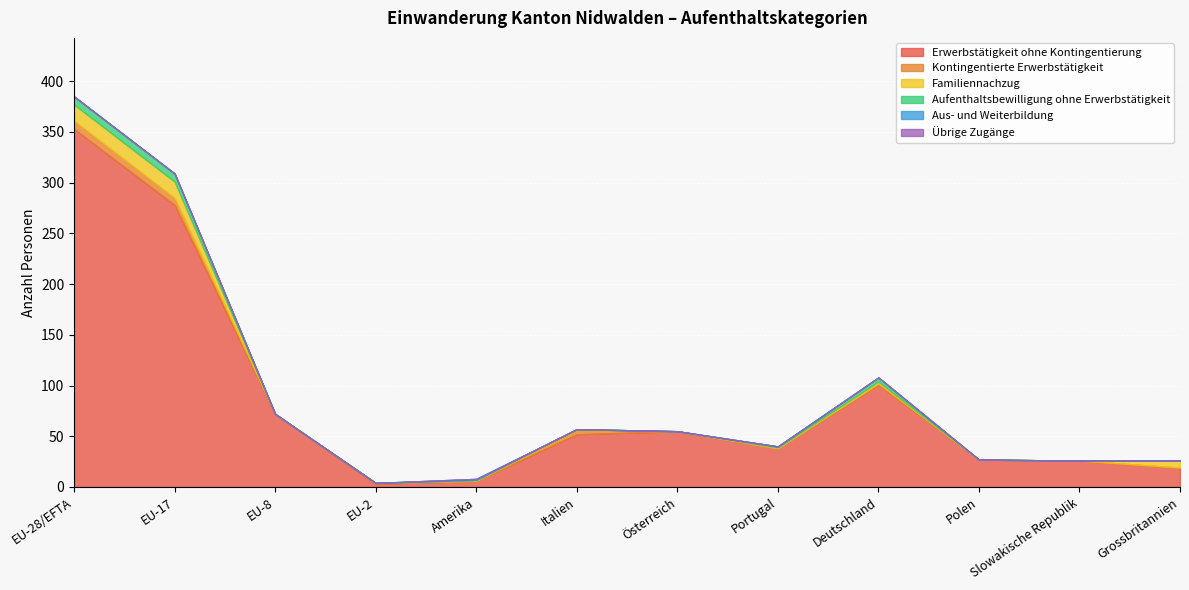

True or false: Erwerbstätigkeit ohne Kontingentierung and Familiennachzug cross at least once.

False